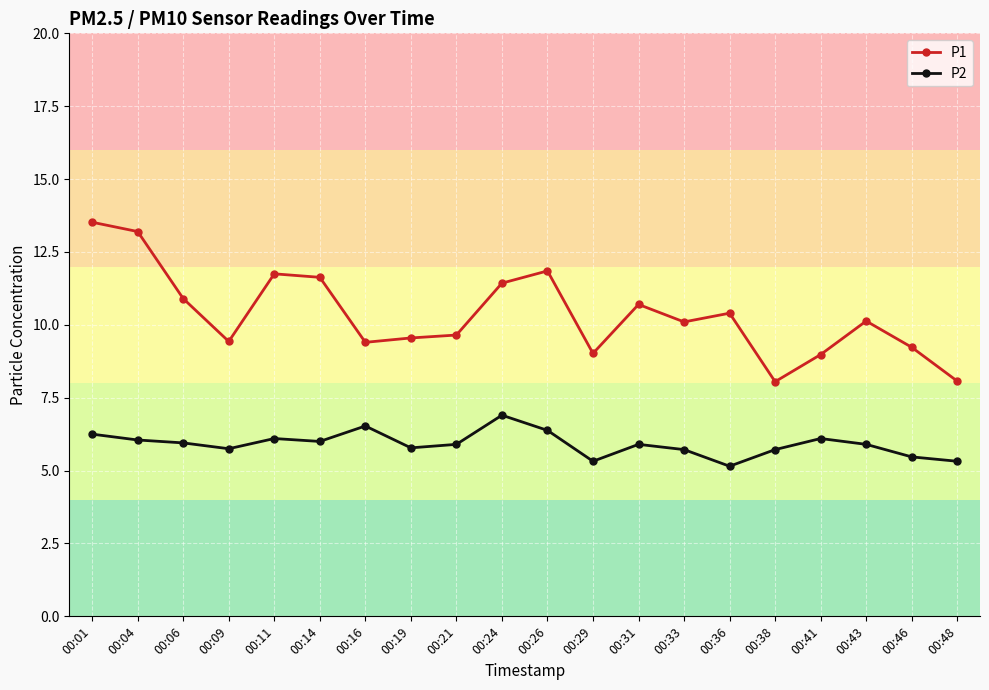

List the series in order of their overall mean, lowest first.

P2, P1